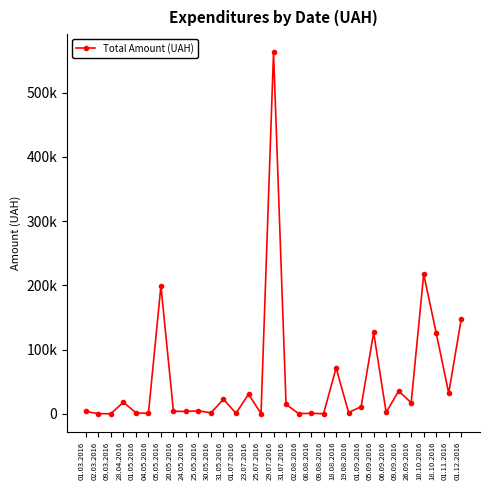

What position from the right is 30.05.2016?

21